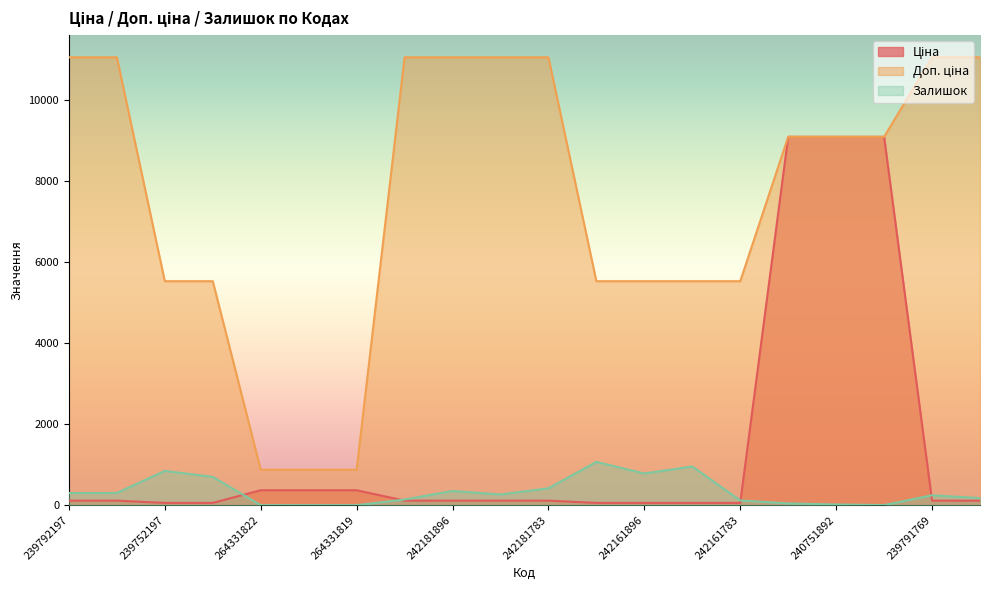

Between which two adjacent categories do Залишок and Ціна first intersect?

239752196 and 264331822